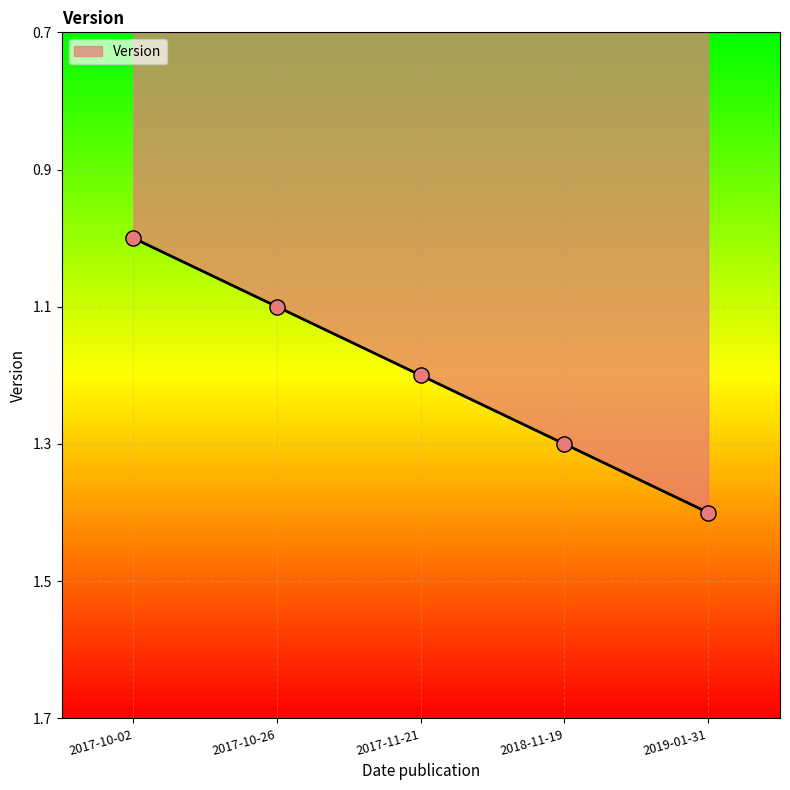

Approximately how many times larger is the value at 2018-11-19 compared to 2017-10-02?

1.3